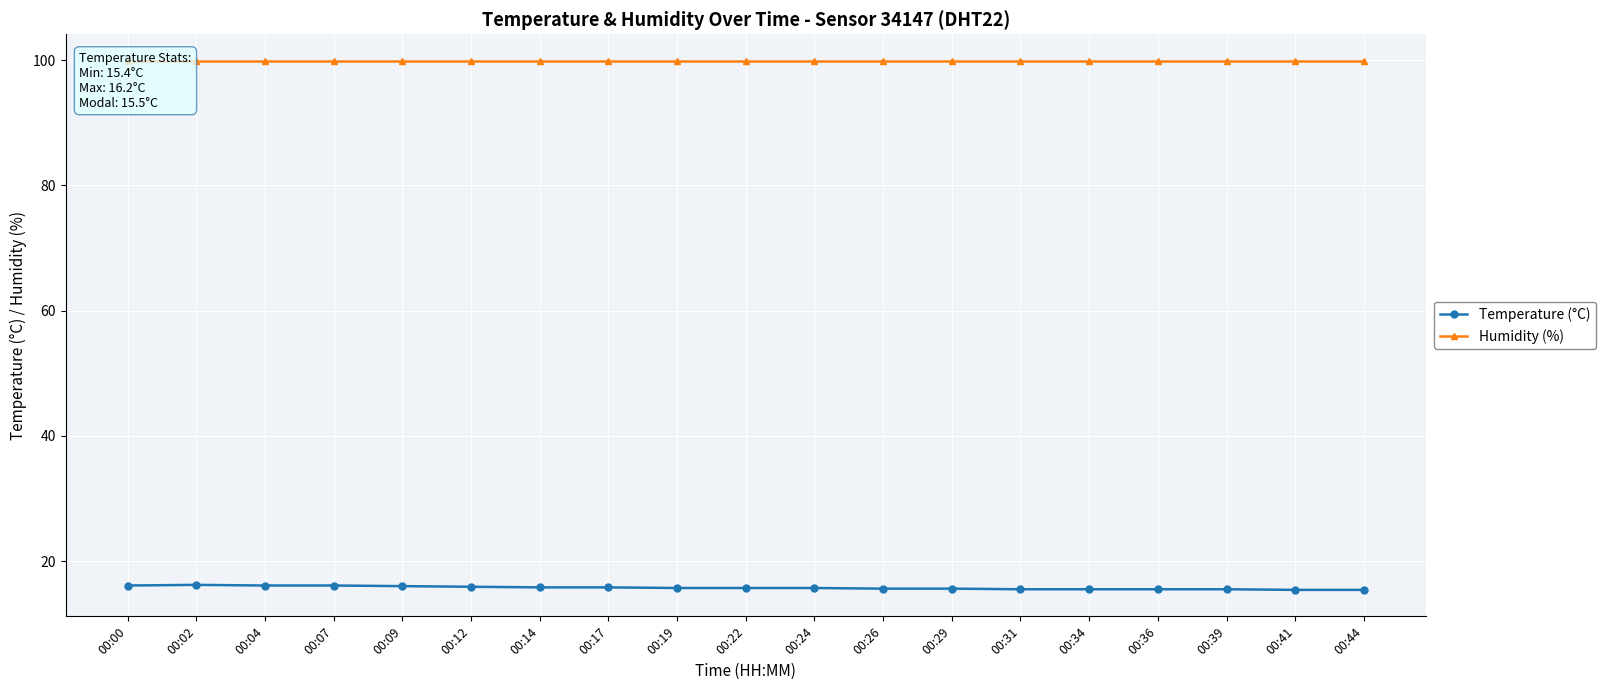

Is the value of Temperature (°C) at 00:36 greater than the value of Humidity (%) at 00:31?

No